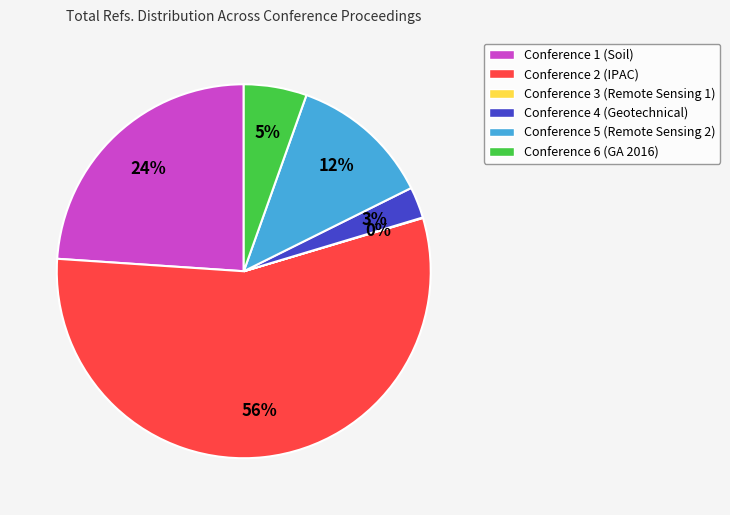

What is the largest slice in the pie chart?

Conference 2 (IPAC)